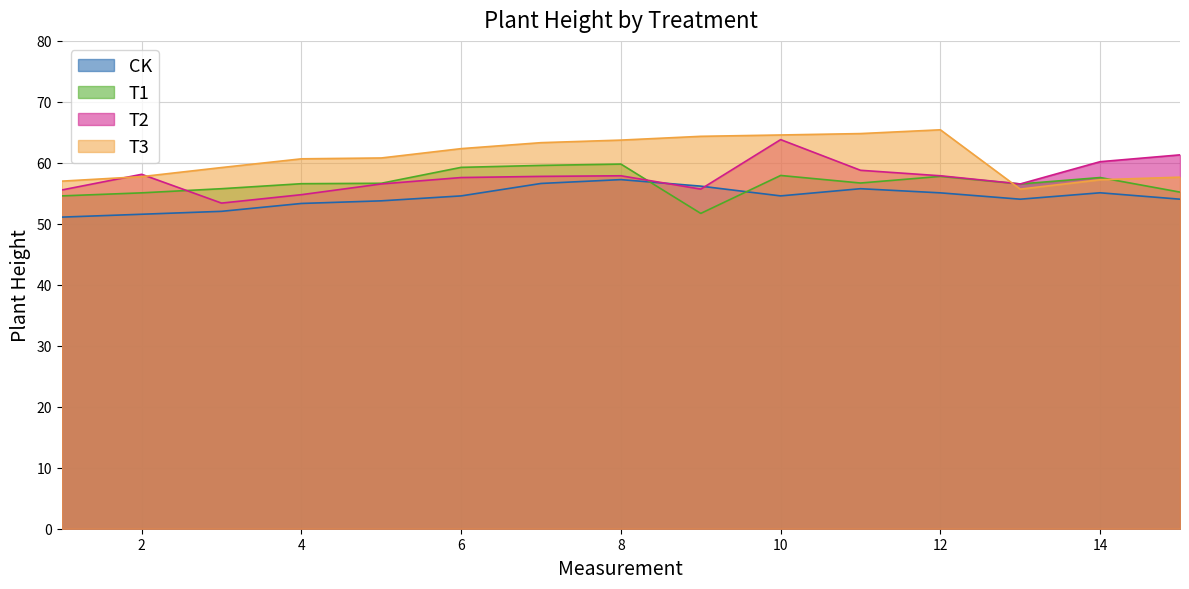

List the labels in order of T2 value, smallest first.

3, 4, 1, 9, 5, 13, 6, 7, 8, 12, 2, 11, 14, 15, 10